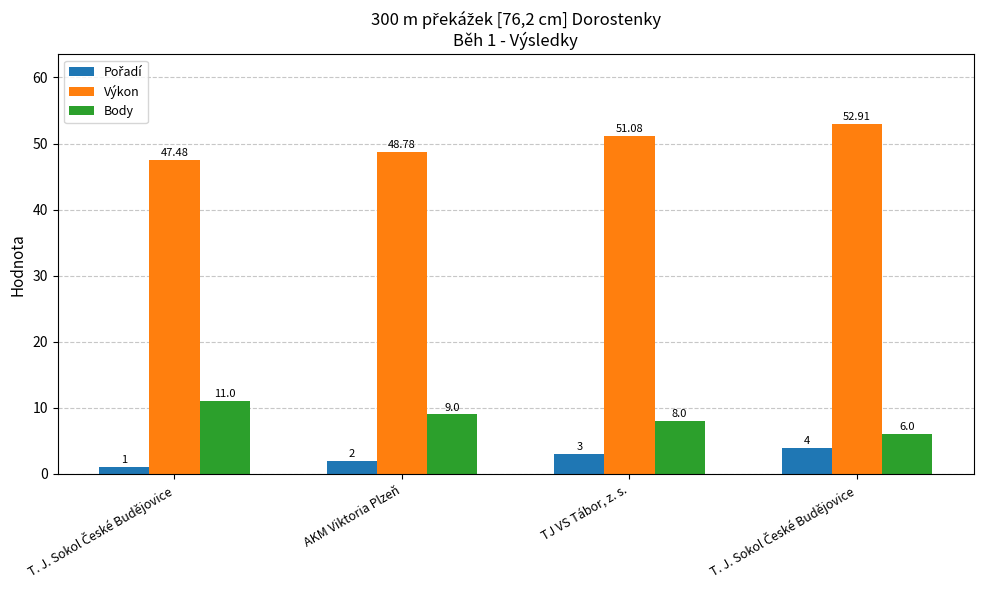

Count the number of data series in this chart.

3